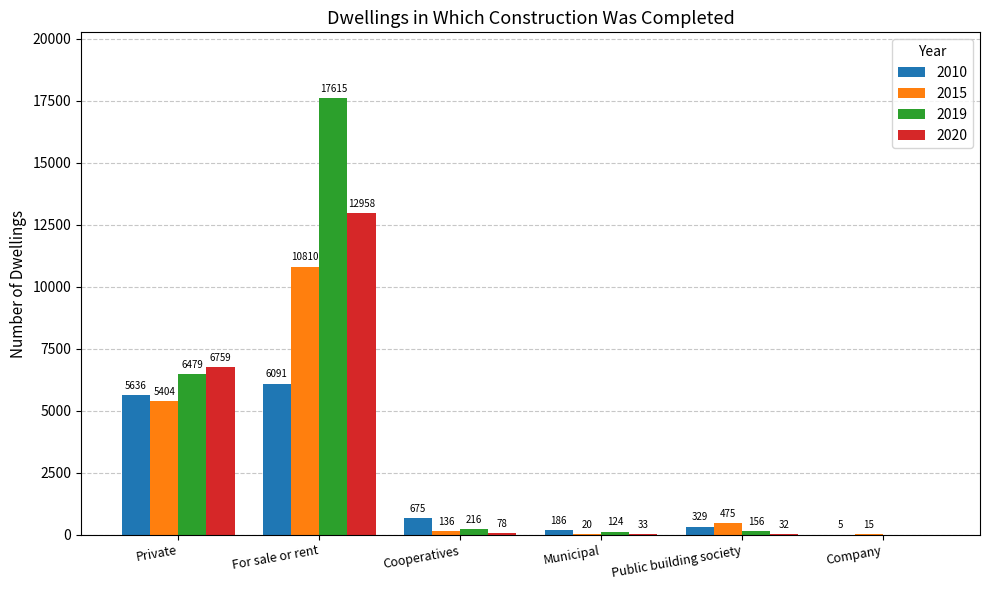

Reading left to right, extract all data points from this chart.

2010: Private=5636	For sale or rent=6091	Cooperatives=675	Municipal=186	Public building society=329	Company=5
2015: Private=5404	For sale or rent=10810	Cooperatives=136	Municipal=20	Public building society=475	Company=15
2019: Private=6479	For sale or rent=17615	Cooperatives=216	Municipal=124	Public building society=156	Company=0
2020: Private=6759	For sale or rent=12958	Cooperatives=78	Municipal=33	Public building society=32	Company=0